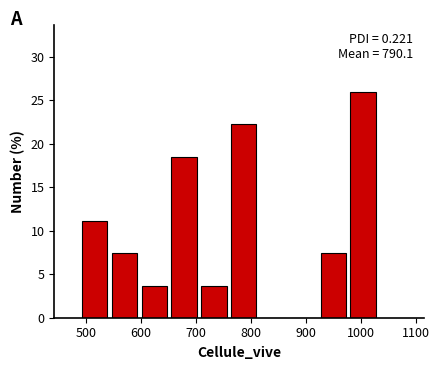

Over which range of the x-axis is the bar tallest?

980 to 1030